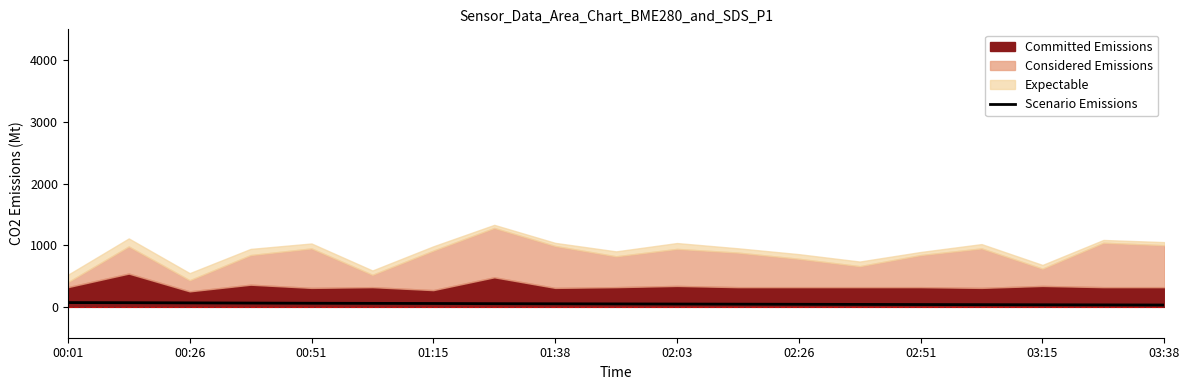

True or false: the data has more than 1 interior local peaks.

False